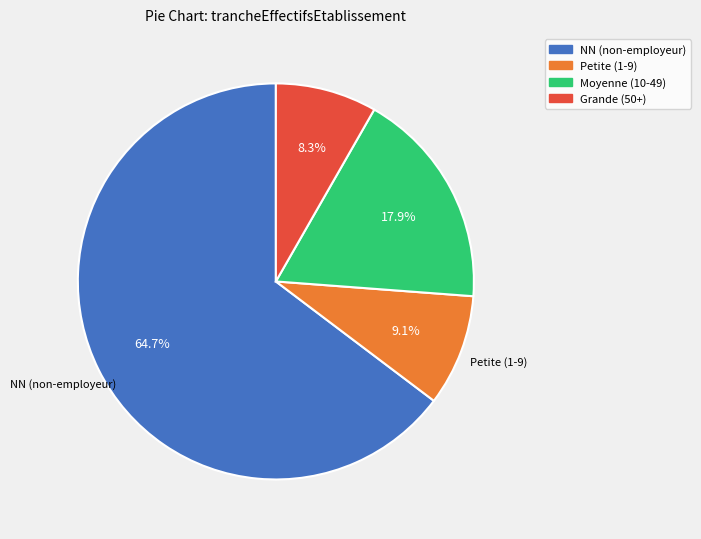

Is there any slice that represents more than half of the pie?

Yes